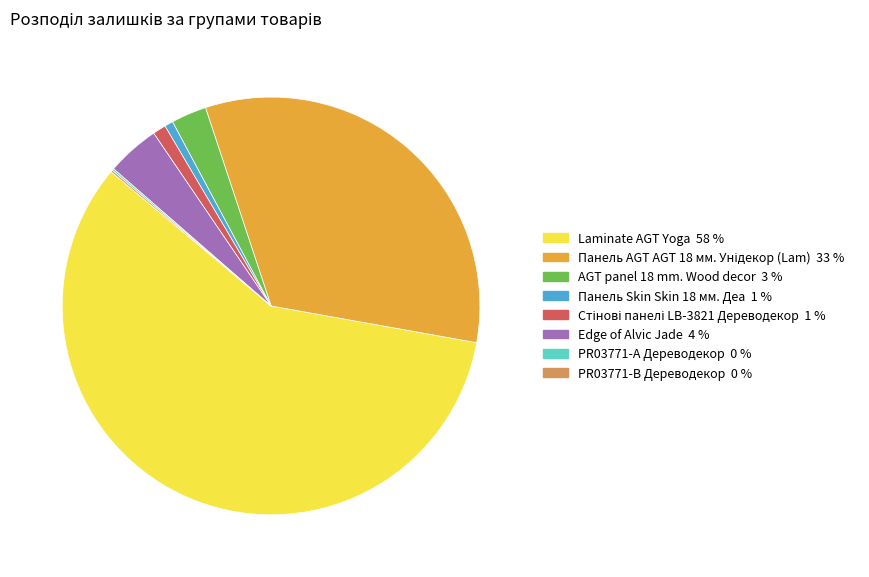

Which has a higher value, AGT panel 18 mm. Wood decor or Панель Skin Skin 18 мм. Деа?

AGT panel 18 mm. Wood decor